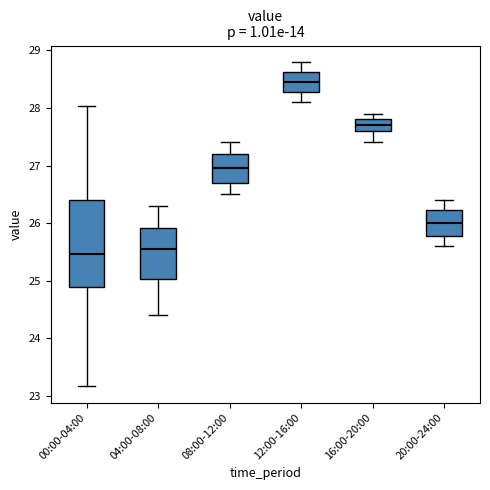

Which box is the tallest, from its lower edge to its upper edge?

00:00-04:00